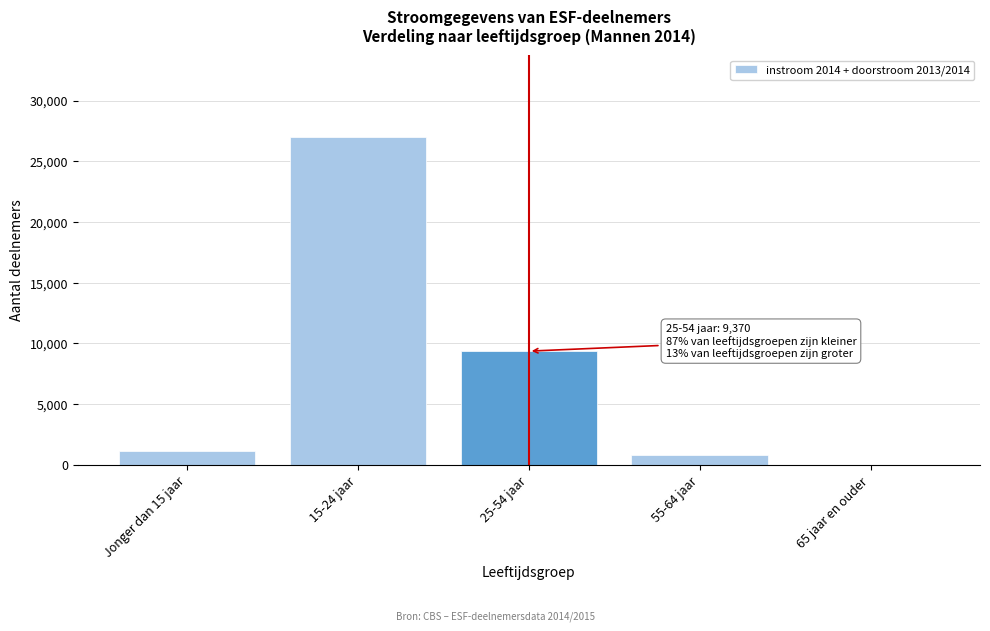

Reading left to right, extract all data points from this chart.

Jonger dan 15 jaar=1150	15-24 jaar=27000	25-54 jaar=9370	55-64 jaar=800	65 jaar en ouder=0